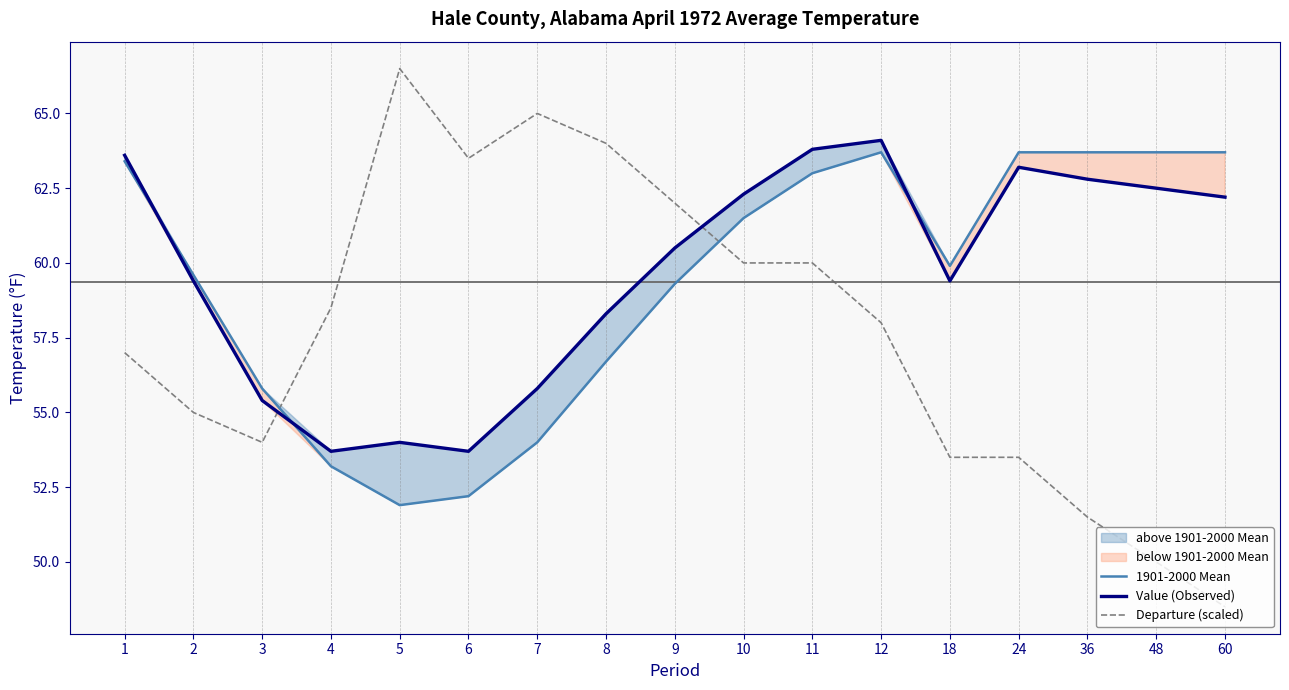

After their last crossing, which series has the higher values: Value (Observed) or 1901-2000 Mean?

1901-2000 Mean